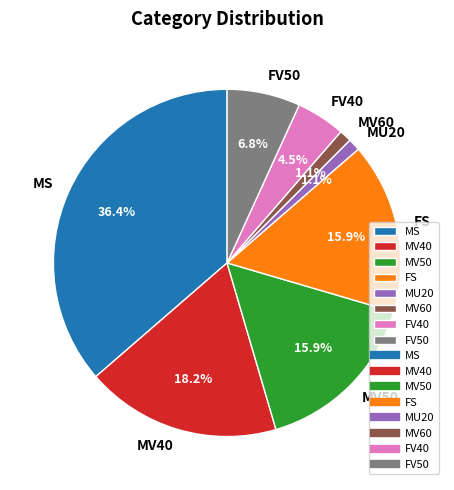

Is there any slice that represents more than half of the pie?

No